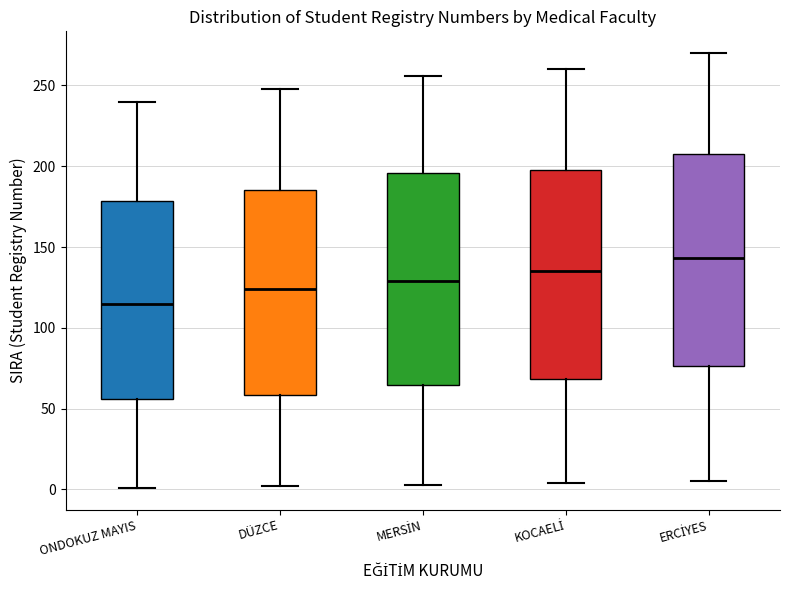

Reading left to right, read every box against the y-axis: the position of its median line, the range the box covers, and the ends of its whiskers. The values are not printed on the chart, so give them approximately, as read against the axis.

ONDOKUZ MAYIS: median 115, box 55 to 180, whiskers 0 to 240
DÜZCE: median 125, box 60 to 185, whiskers 0 to 250
MERSİN: median 130, box 65 to 195, whiskers 5 to 255
KOCAELİ: median 135, box 70 to 200, whiskers 5 to 260
ERCİYES: median 145, box 75 to 210, whiskers 5 to 270